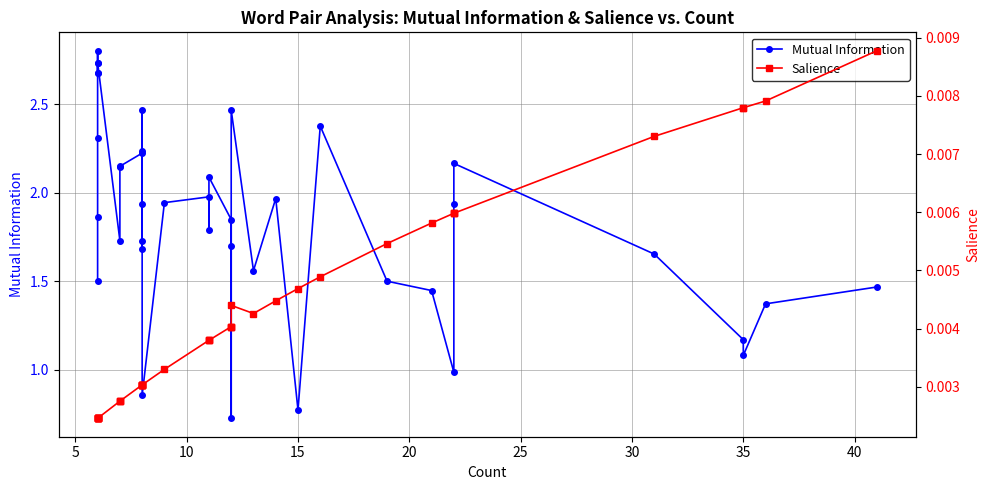

How many interior local valleys does the Salience series have?

1